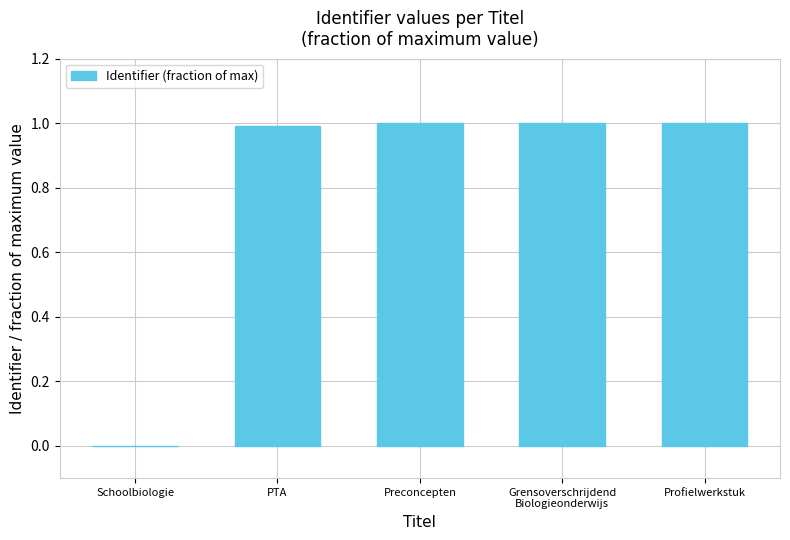

What is the approximate value at Profielwerkstuk?

1.0